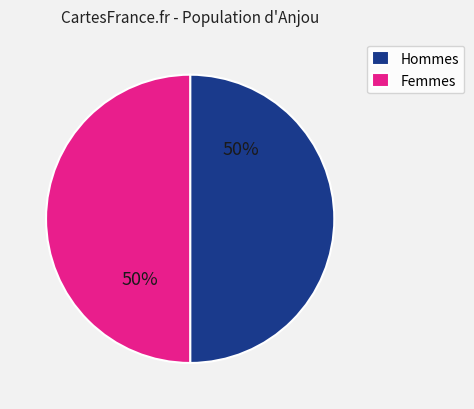

To the nearest percent, what percentage of the pie is Femmes?

50%